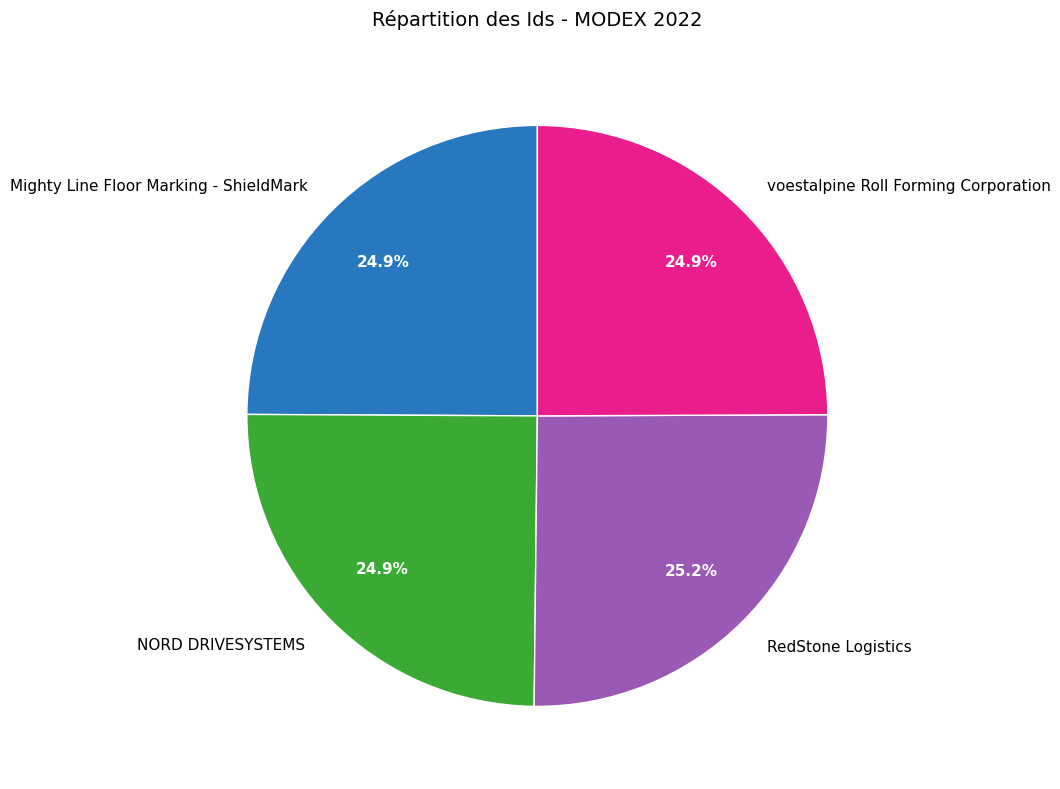

Approximately how many times larger is the value at RedStone Logistics compared to NORD DRIVESYSTEMS?

1.0